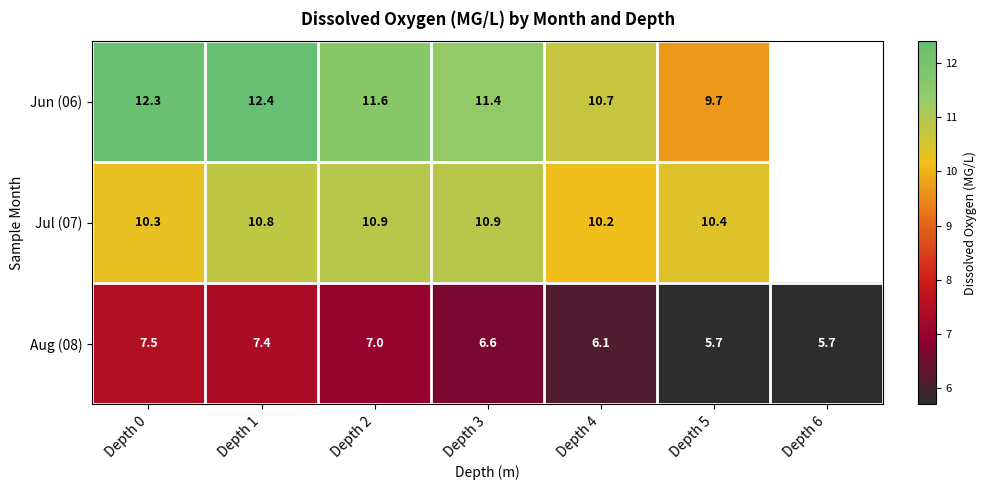

At which label does Aug (08) first exceed 6?

Depth 0